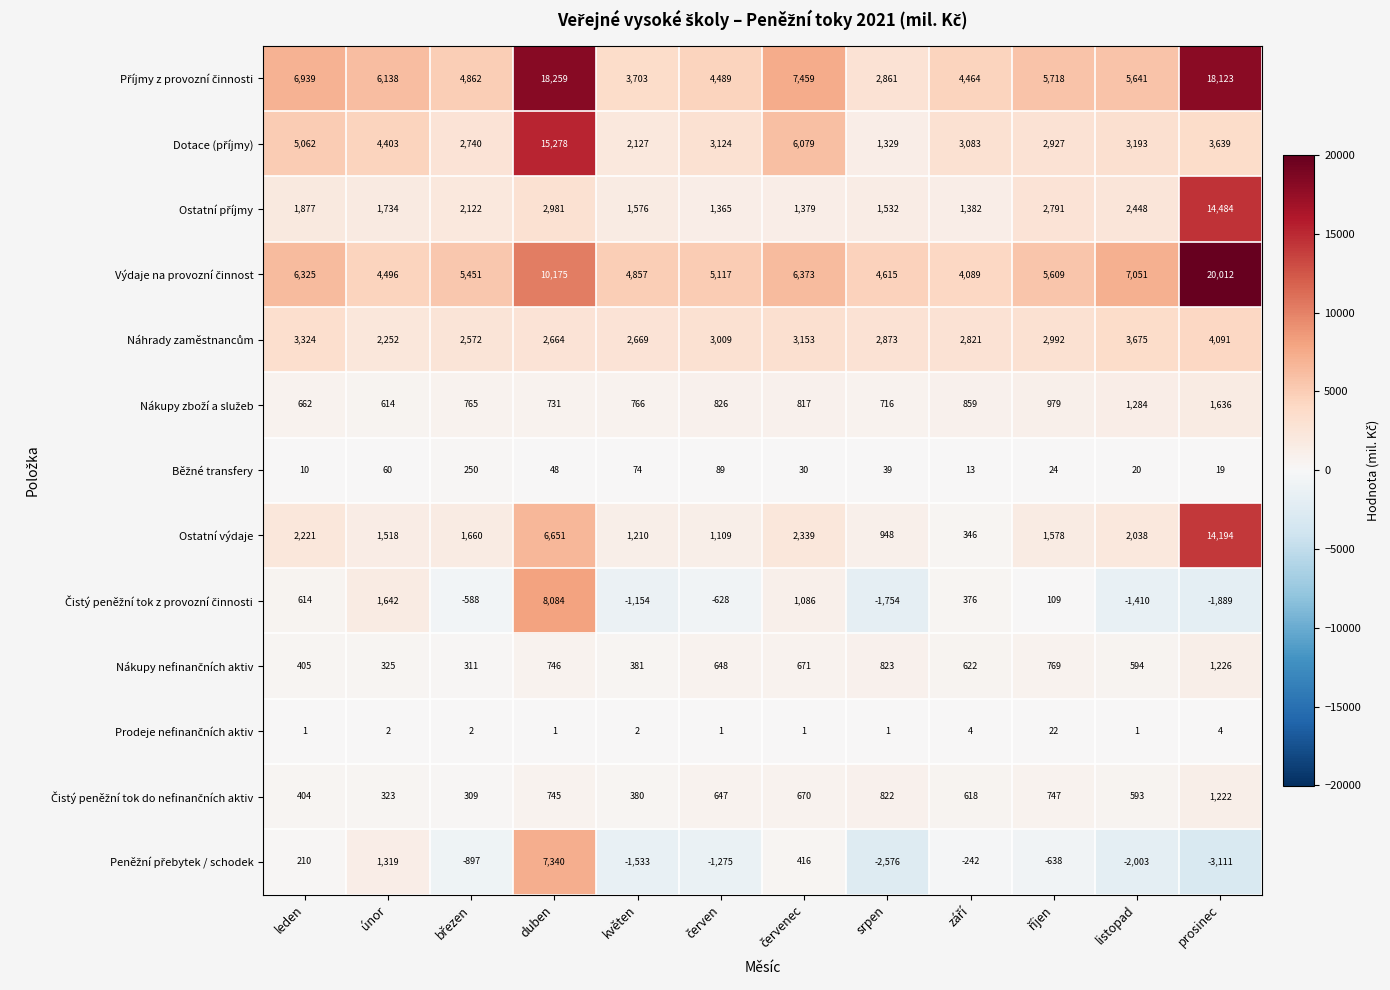

How many data points in Ostatní výdaje are less than 1660?

6